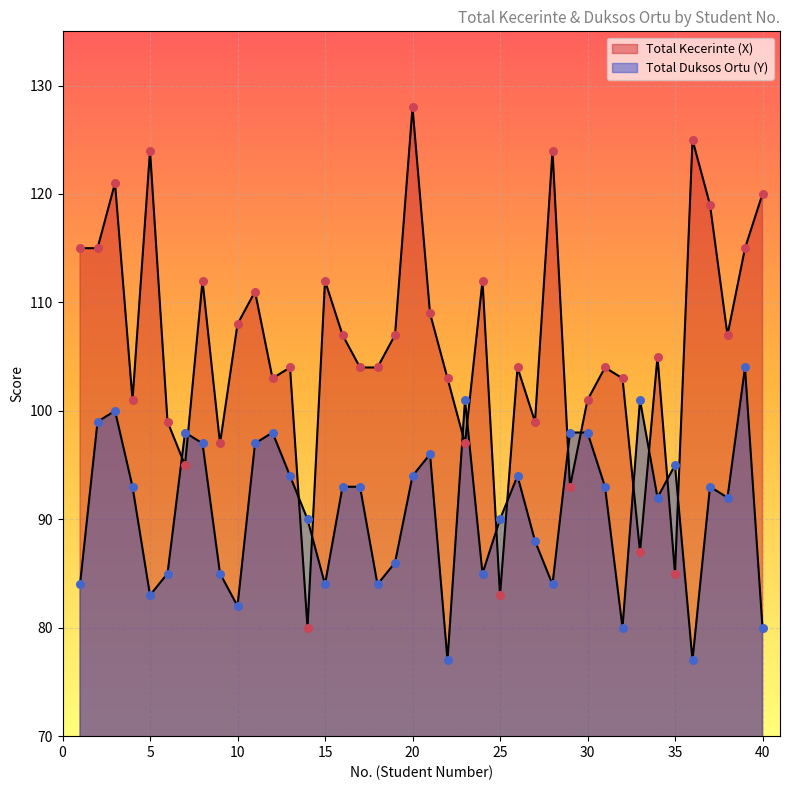

Is the value of Total Kecerinte (X) at 36 greater than the value of Total Duksos Ortu (Y) at 33?

Yes